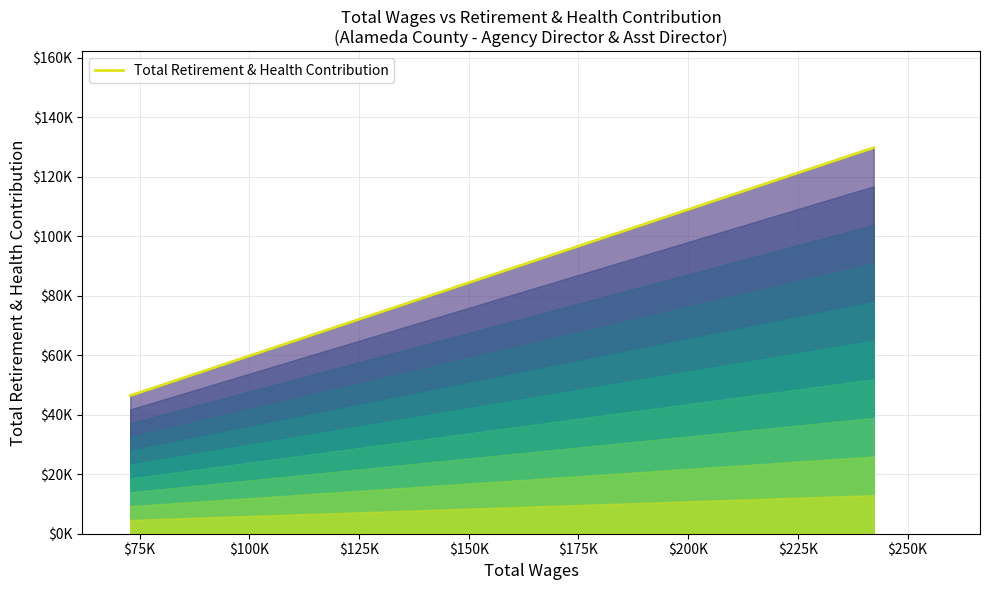

The chart shows a value of 46433 at $75K. True or false?

True